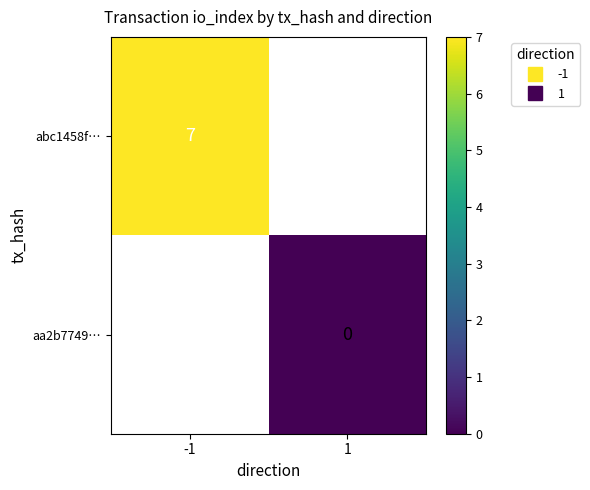

Rank the series by their average value, from highest to lowest.

abc1458f…, aa2b7749…